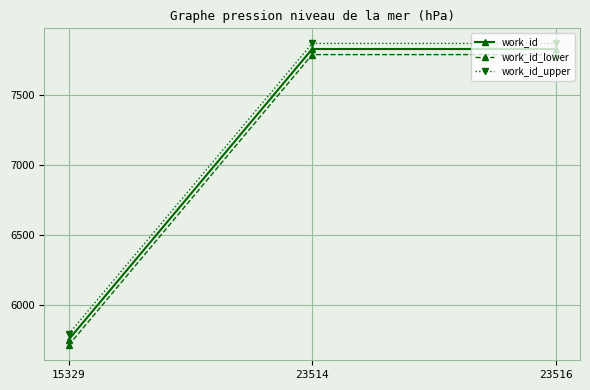

At which category does the chart reach its minimum across all series?

15329